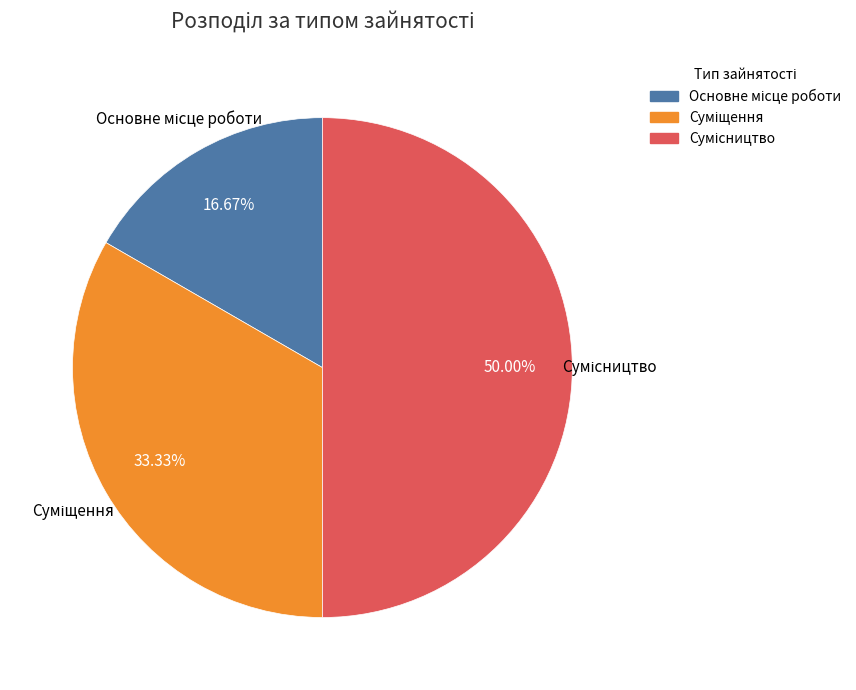

The Сумісництво slice represents 50% of the pie. True or false?

True